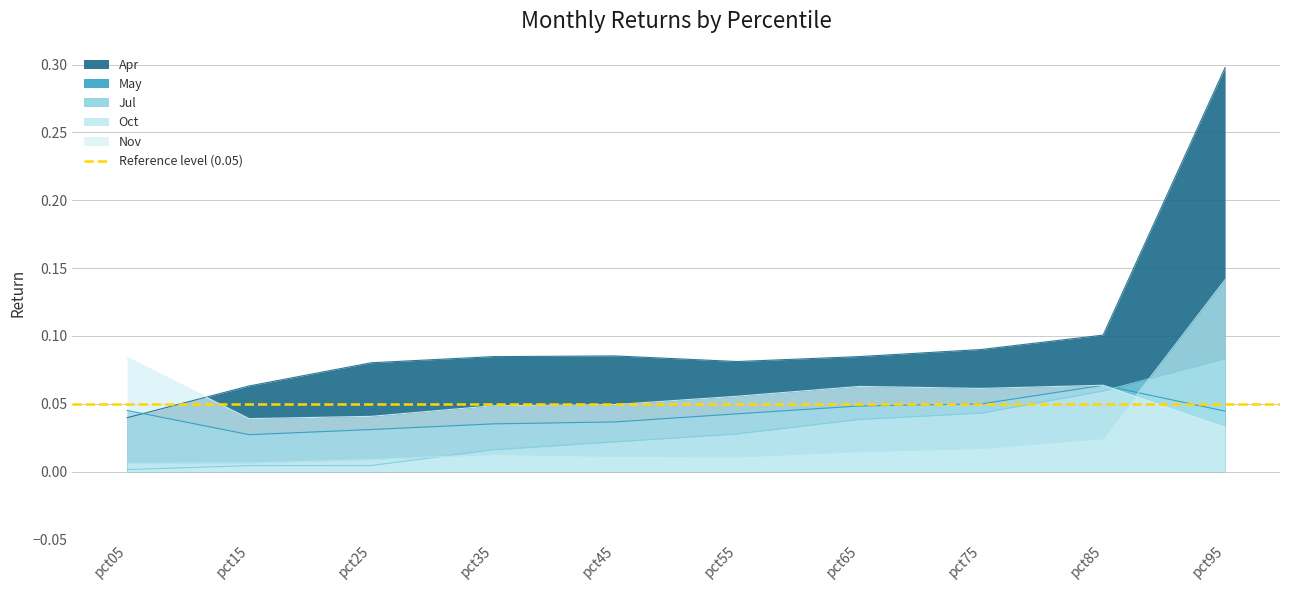

Between pct35 and pct85, which series saw the biggest shift?

Jul